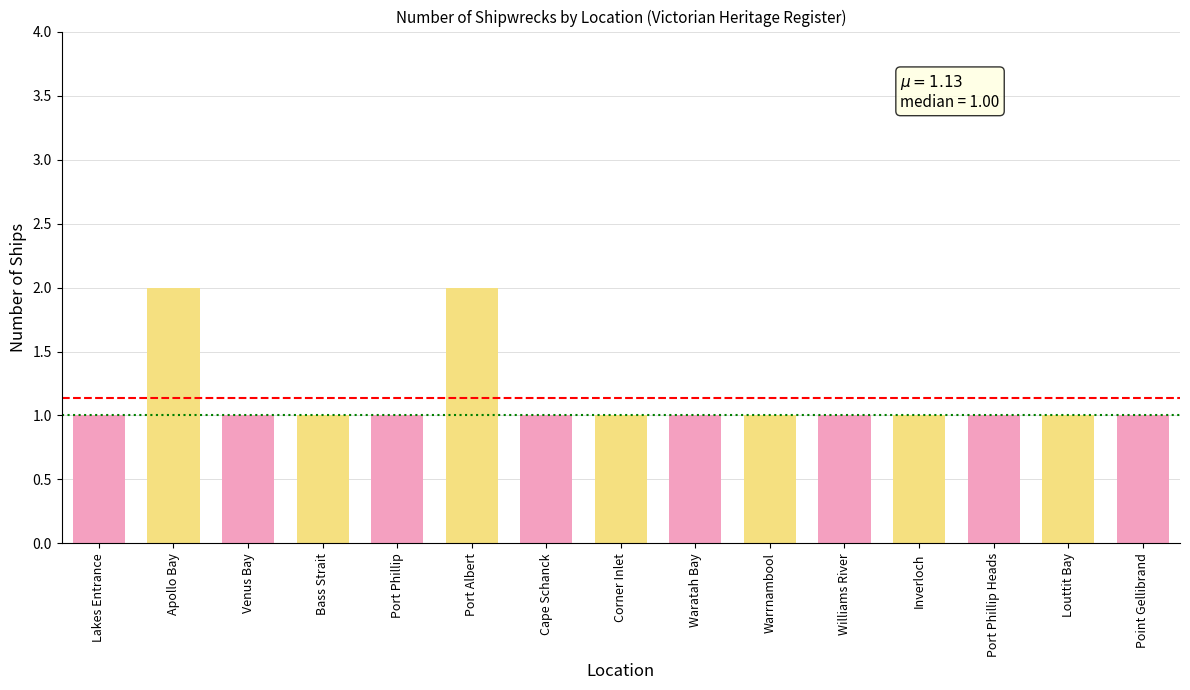

Count the values in the range 1 to 2.

15